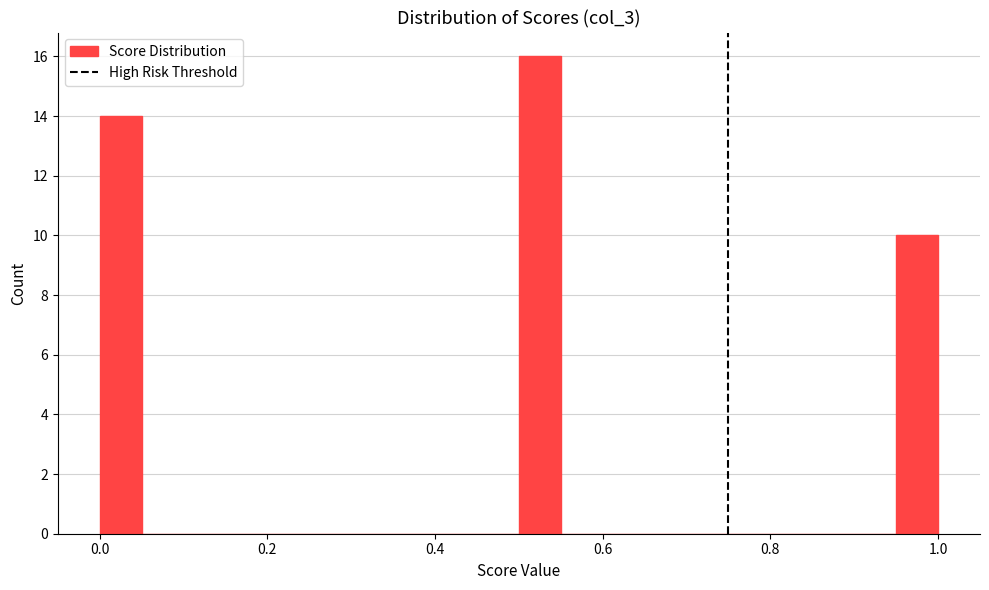

Around what value on the x-axis is the tallest bar? Give the approximate position of its centre, as read against the axis.

0.52